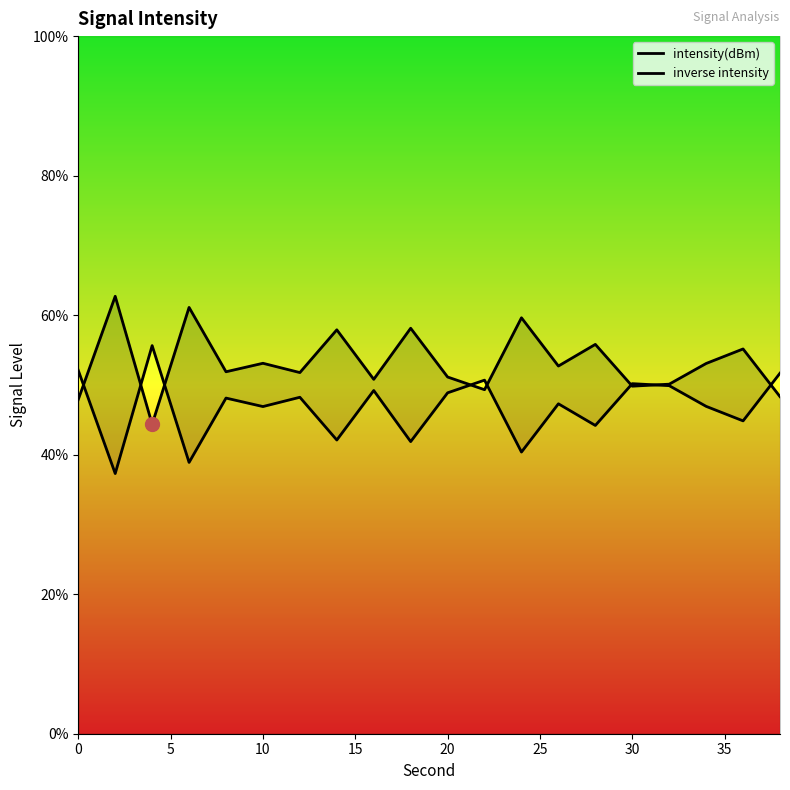

How many lines are shown in the chart?

2